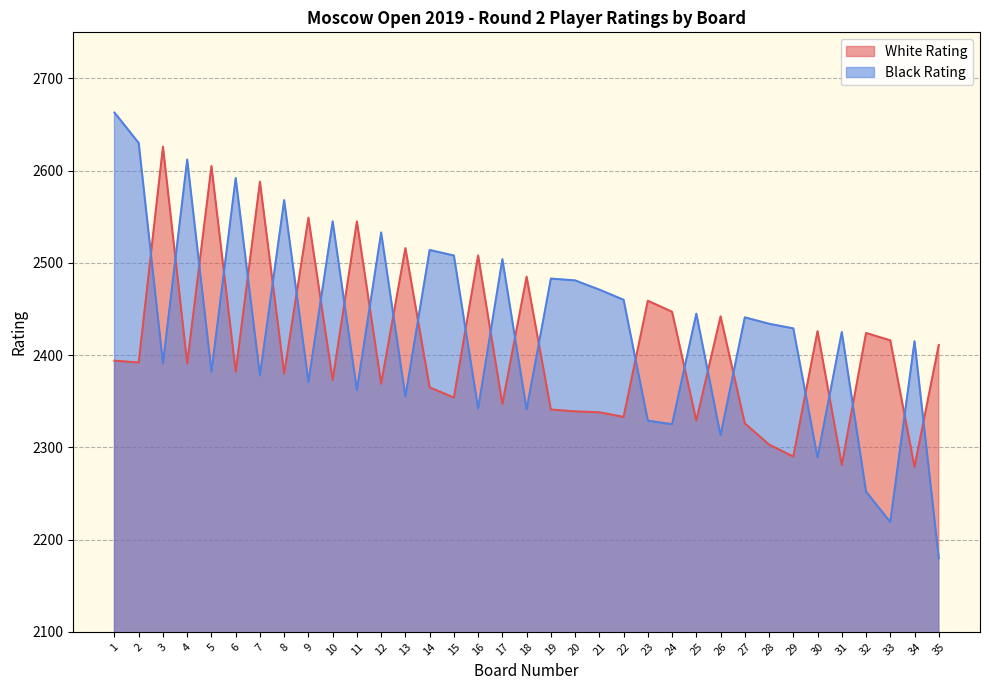

Rank the series at 25 from lowest to highest value.

White Rating, Black Rating